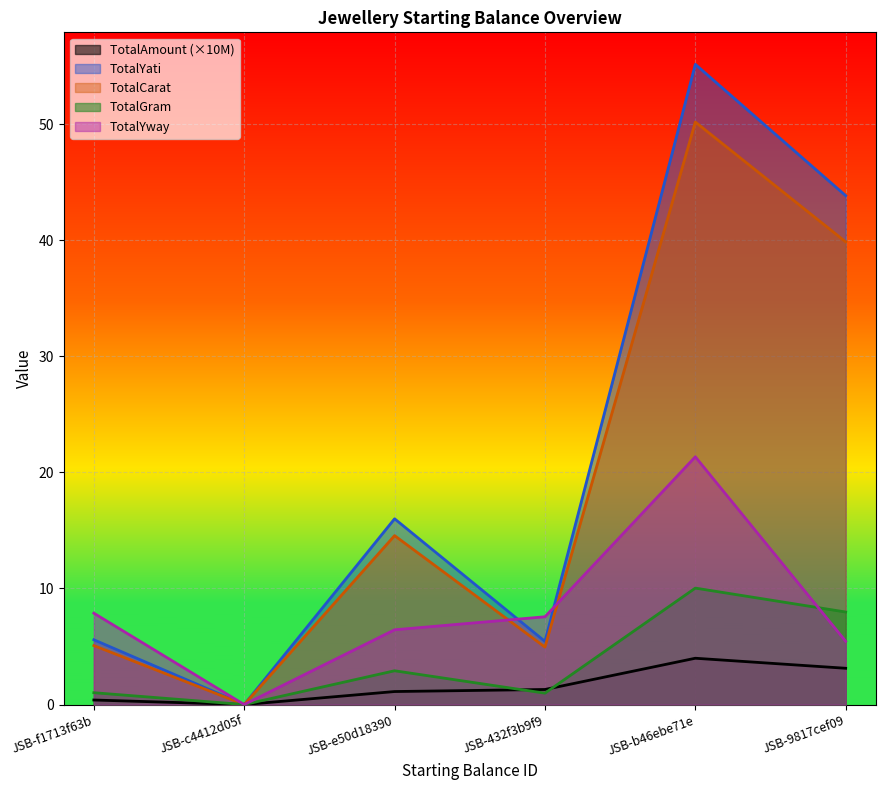

What is the label of the 6th point from the right?

JSB-f1713f63b